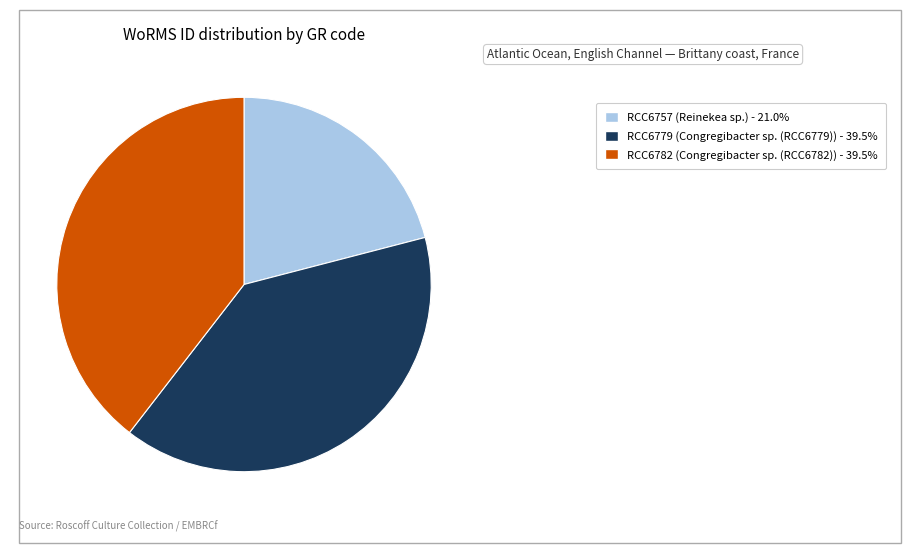

Does RCC6782 (Congregibacter sp. (RCC6782)) - 39.5% represent more than half of the total?

No